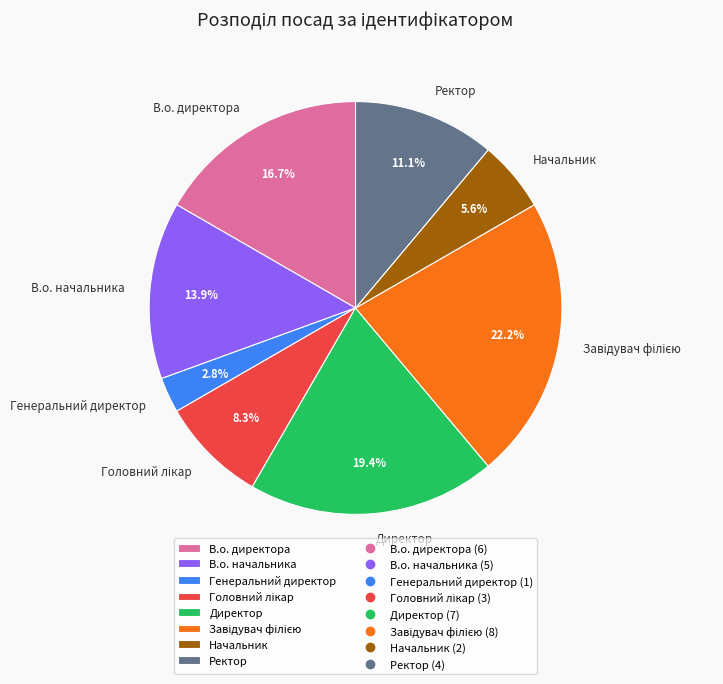

What percentage is the Генеральний директор slice, to the nearest percent?

3%